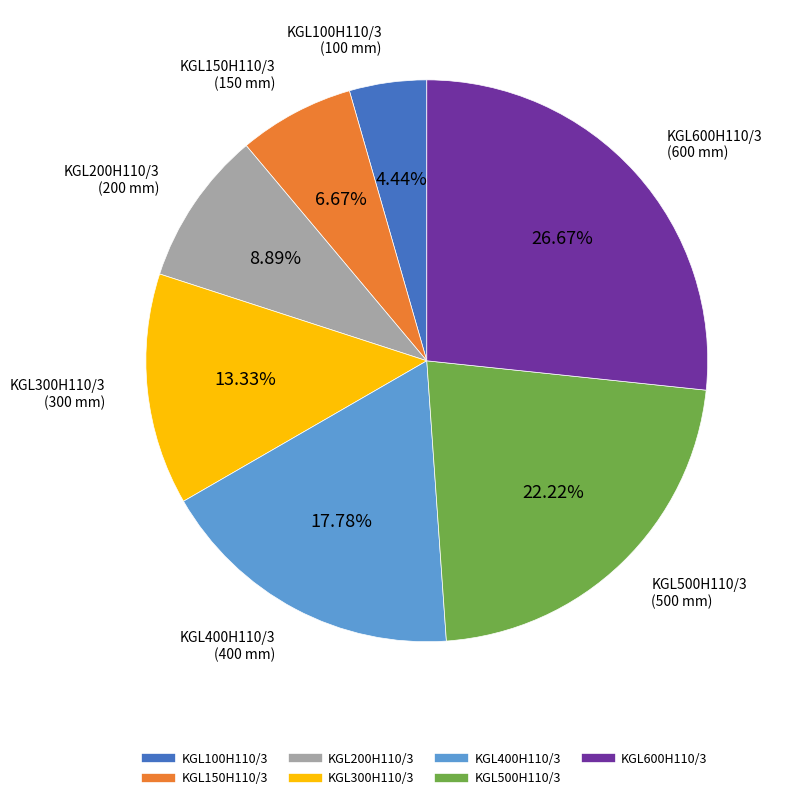

Does KGL150H110/3 represent more than half of the total?

No